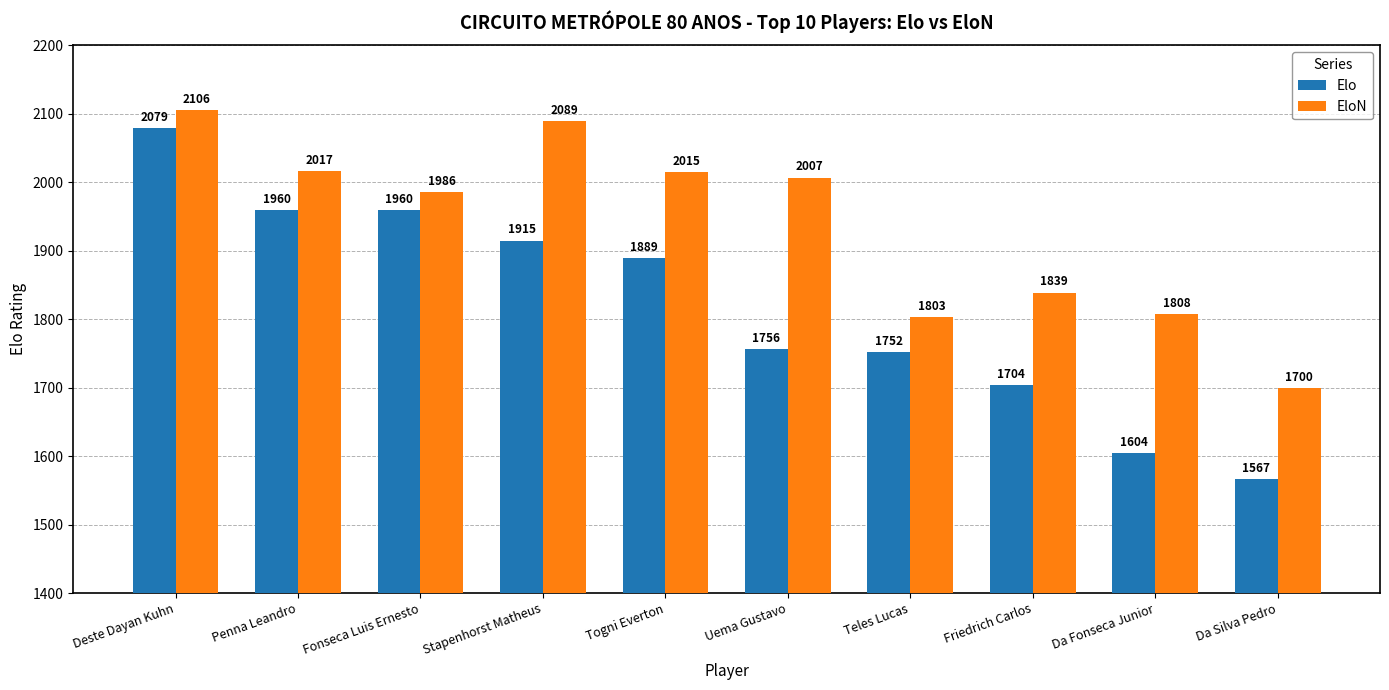

Is it true that EloN equals 2699 at Penna Leandro?

False